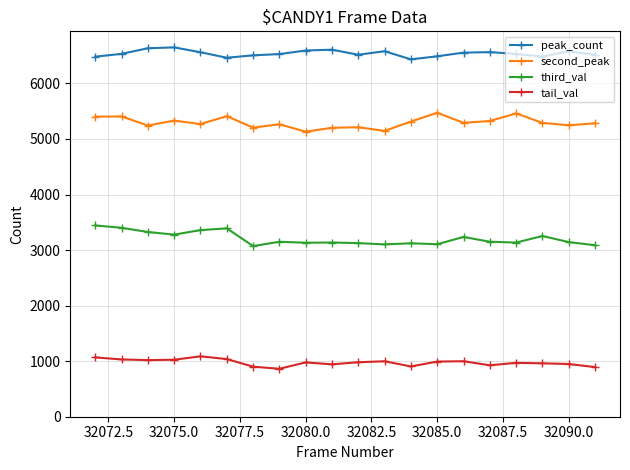

Does the chart display data point markers on the line(s)?

Yes